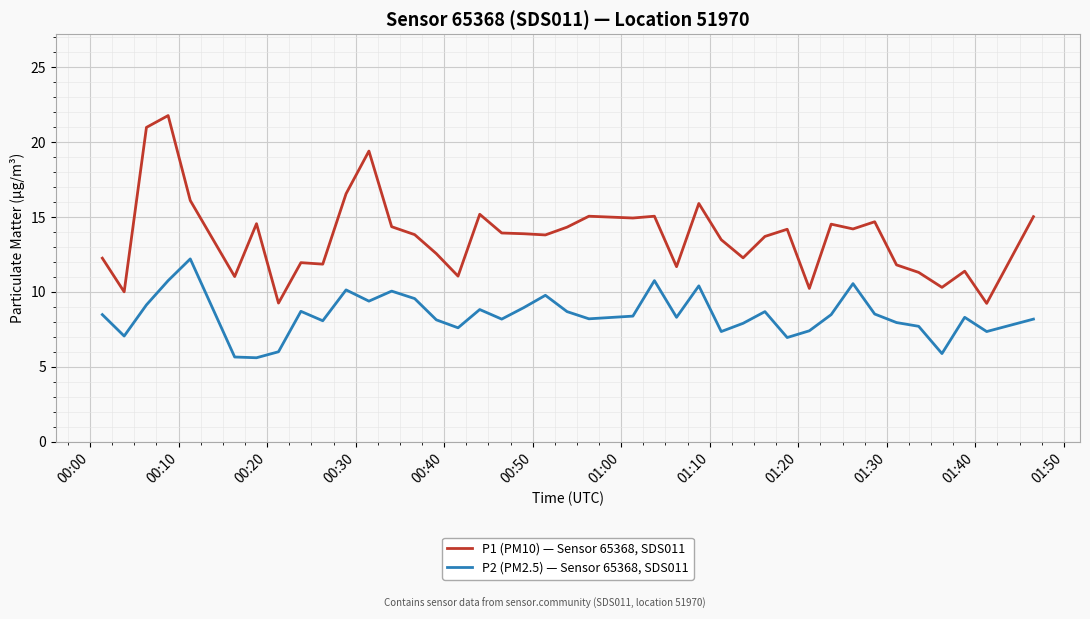

What is the difference between the maximum and minimum values in the P1 (PM10) — Sensor 65368, SDS011 series?

12.5